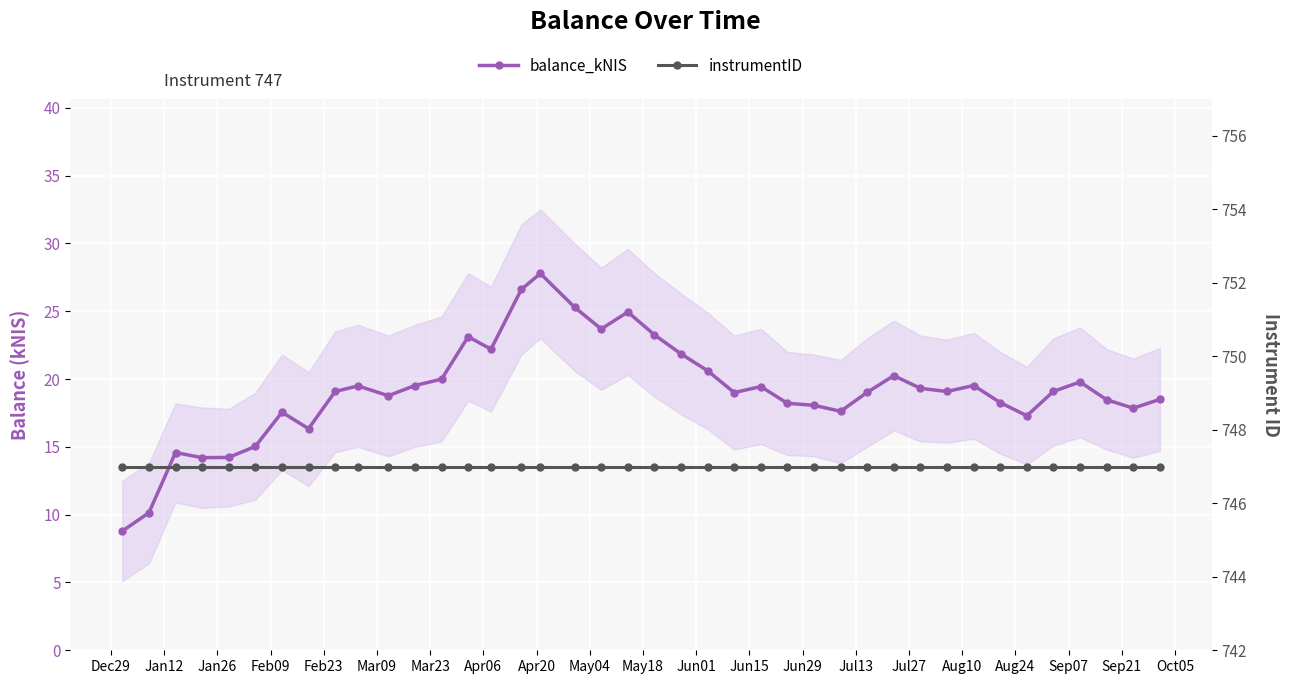

Which series has the widest spread of values?

balance_kNIS